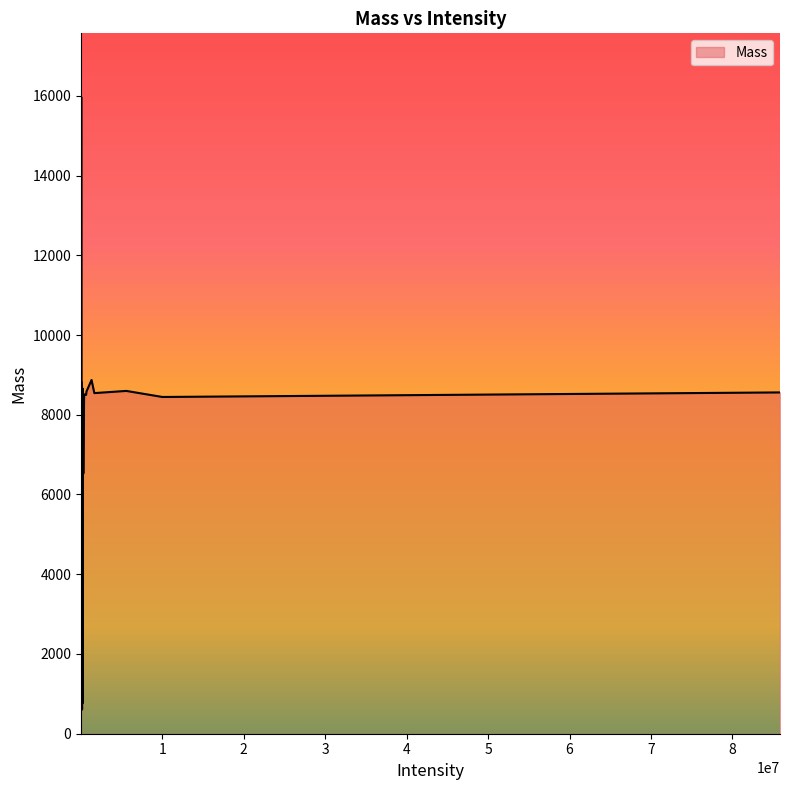

What is the difference between the maximum and minimum values?

15358.6